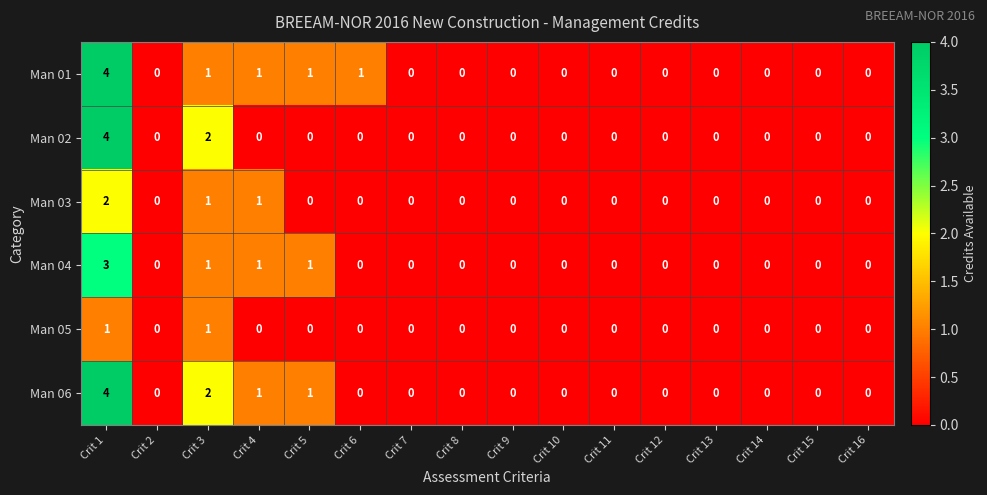

How many Man 06 values are between 0 and 1?

14